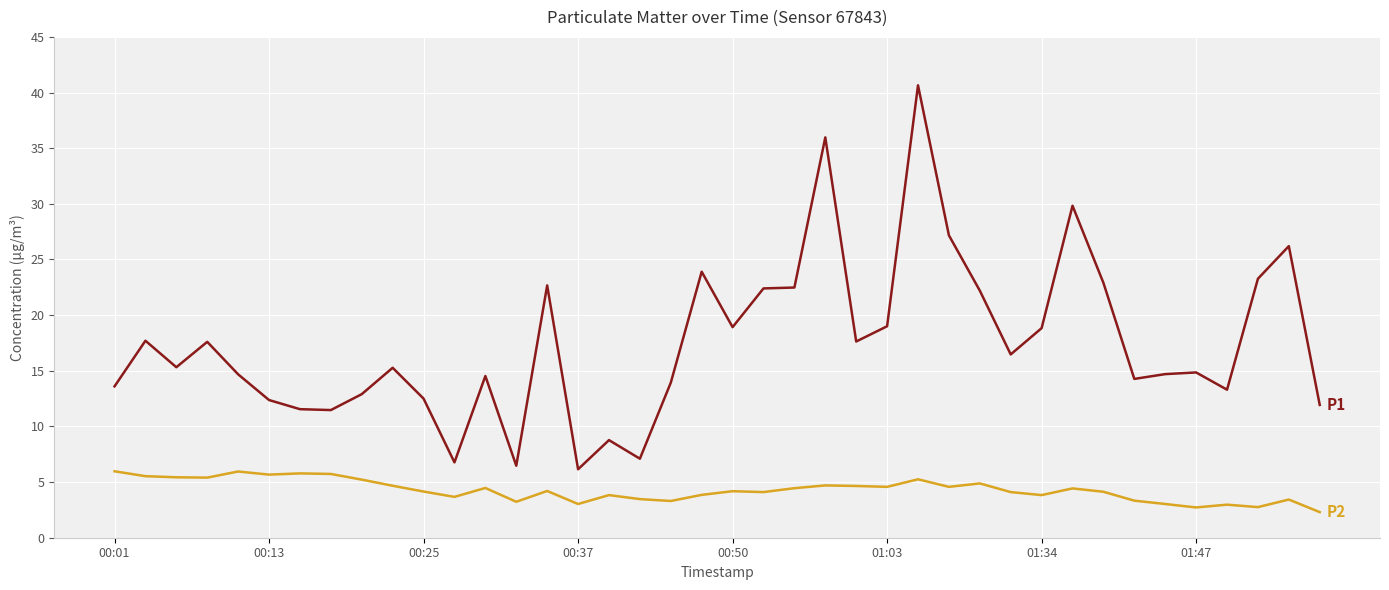

What is the minimum value shown in the chart?

2.3